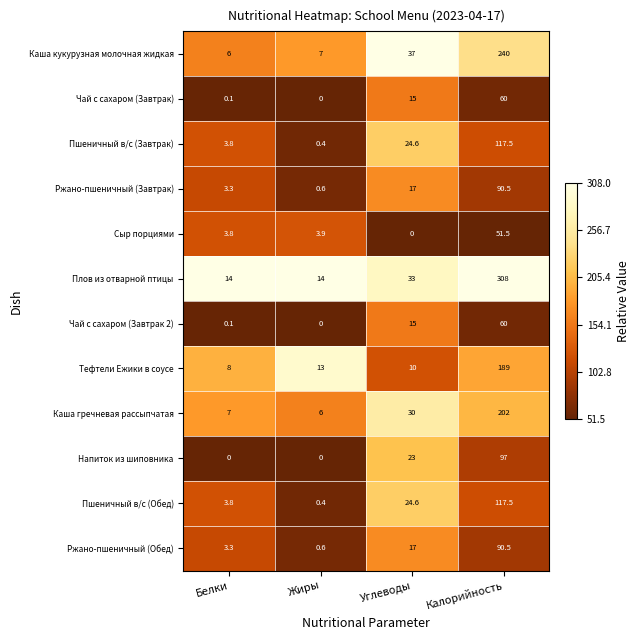

What is the difference between the highest and lowest values at Жиры?

14.0